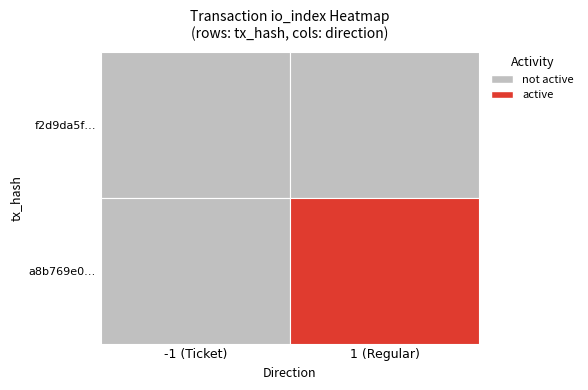

Between 0 and 1, which series saw the biggest shift?

a8b769e0...